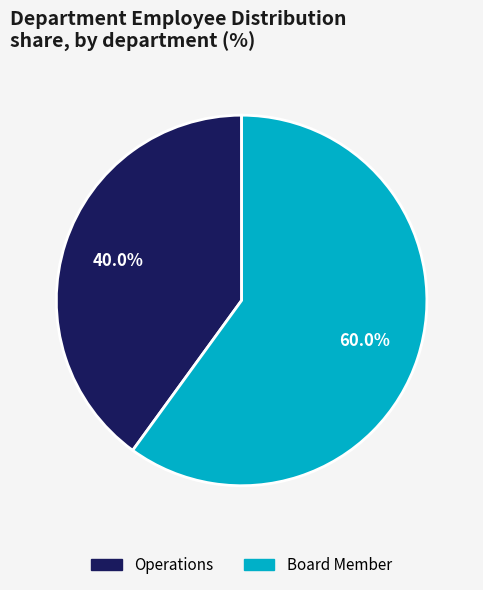

Rank the categories by value from highest to lowest.

Board Member, Operations